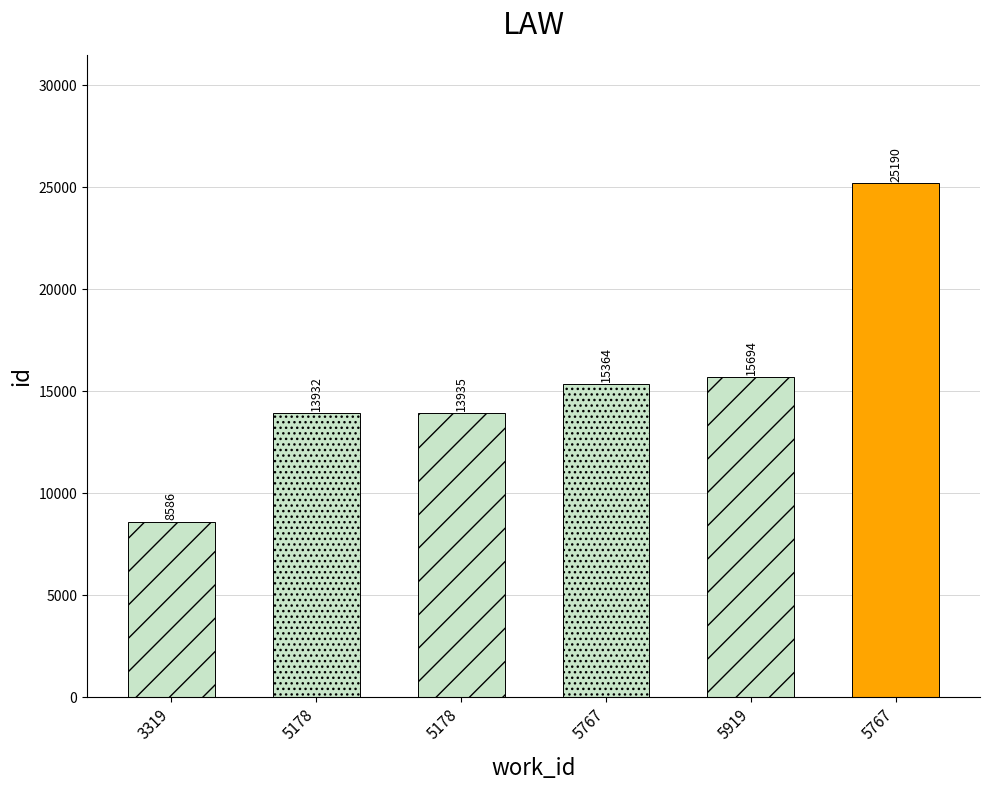

How many bars are there in total?

6